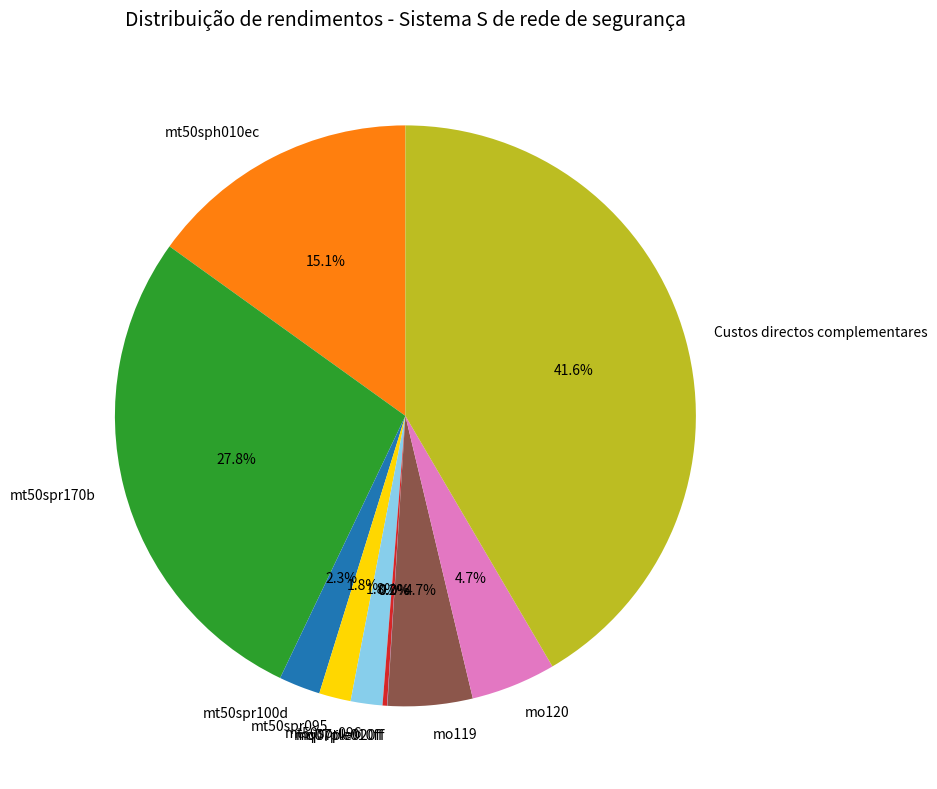

Does mo119 represent more than half of the total?

No